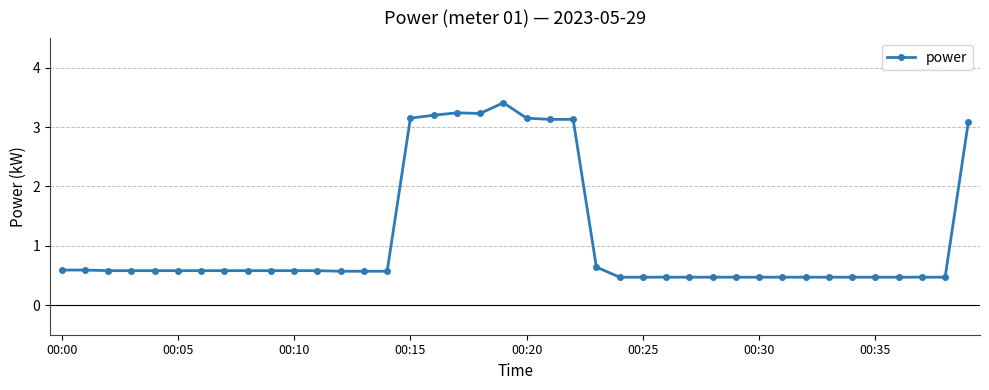

What is the smallest value displayed?

0.5